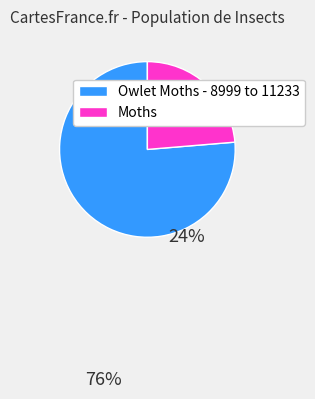

Is there any slice that represents more than half of the pie?

Yes